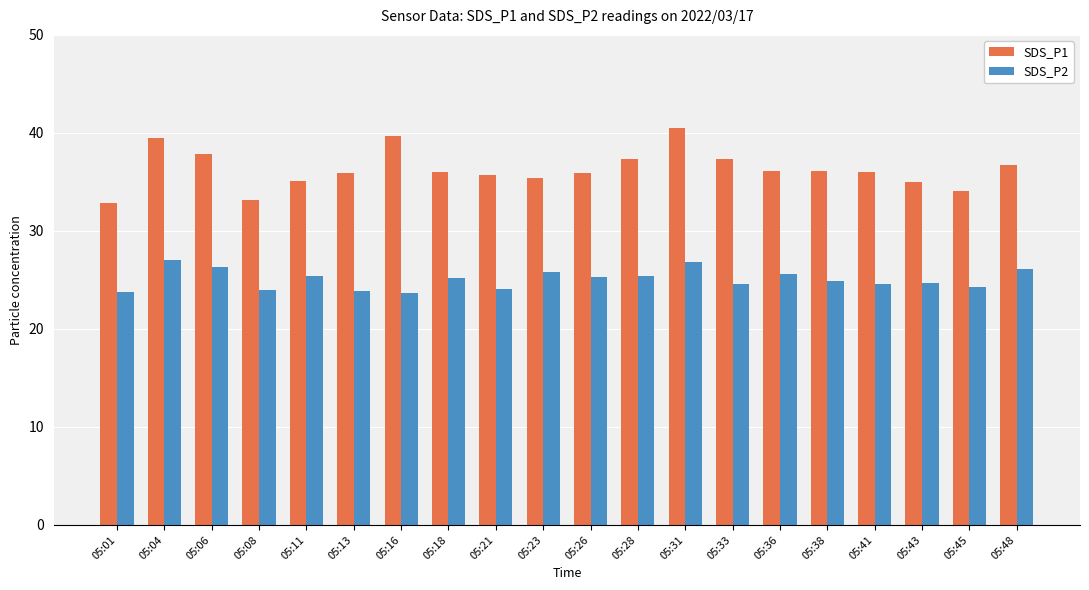

Which series has the largest total across all categories?

SDS_P1